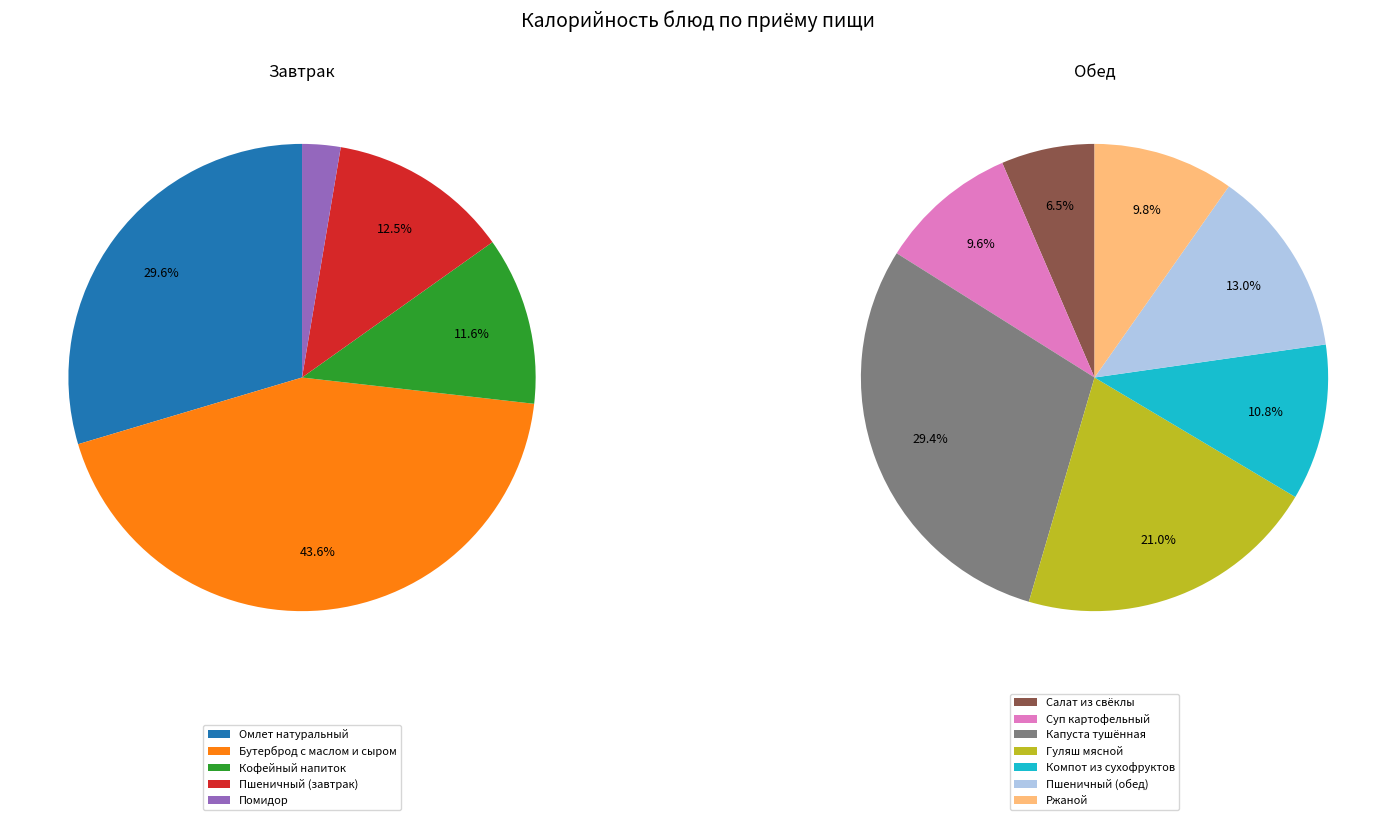

How many slices are in this pie chart?

12